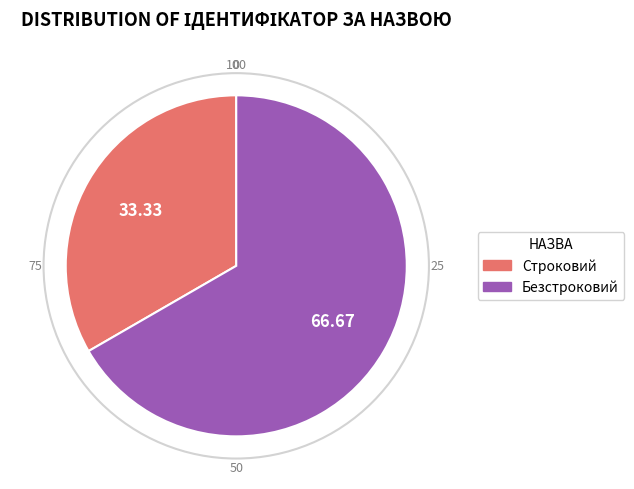

Which slice is the smallest?

Строковий